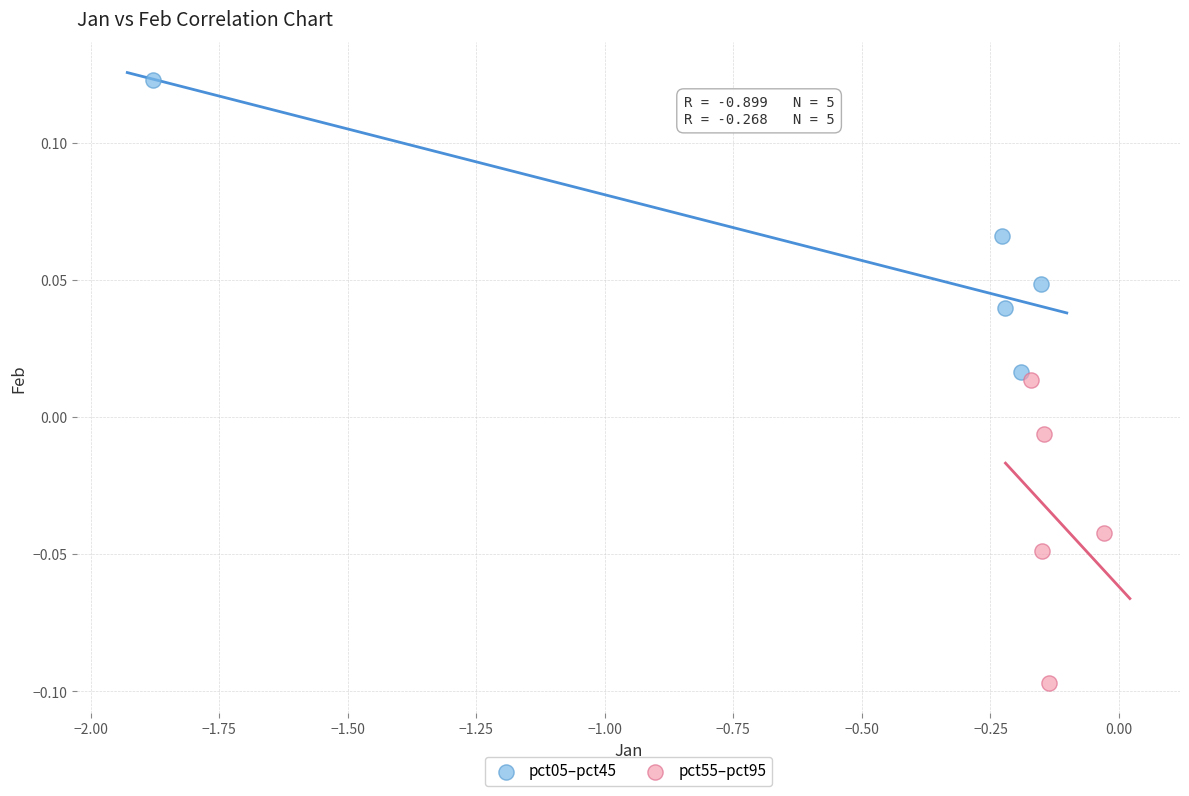

Which series contains the highest Y value?

pct05–pct45